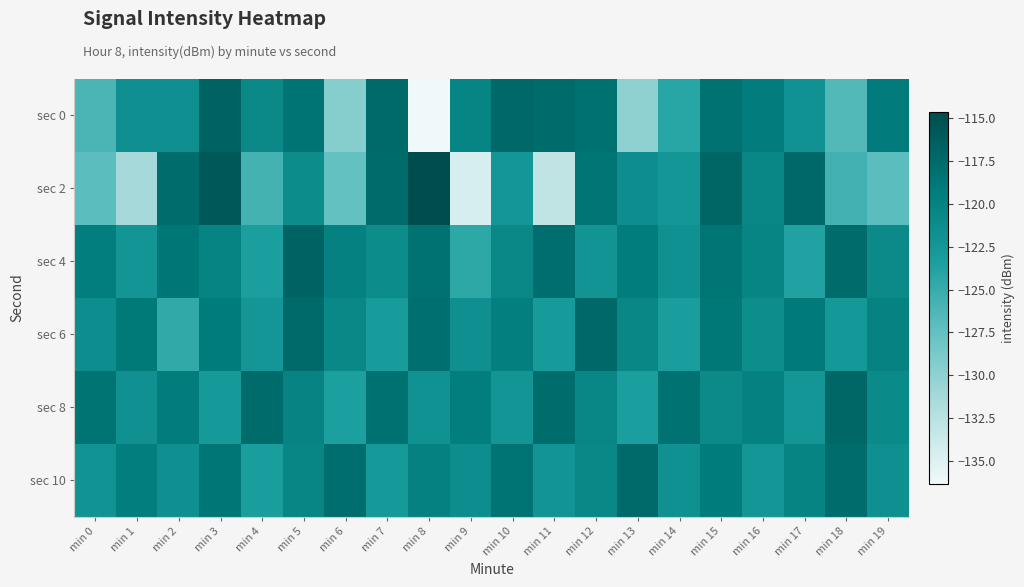

How many categories are shown in the chart?

20